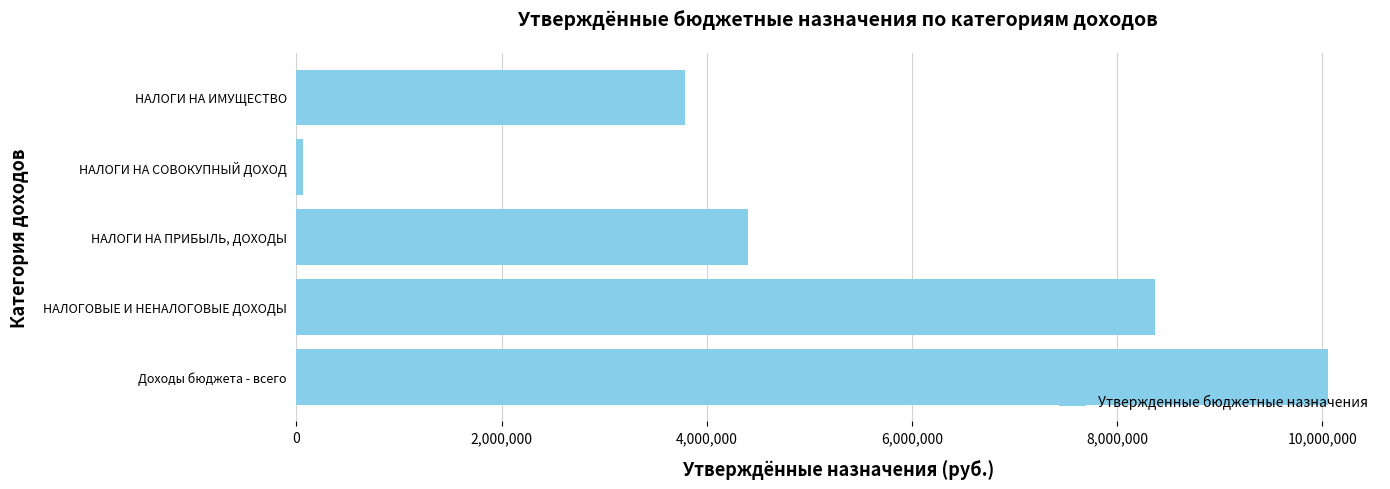

How many bars are there in total?

5